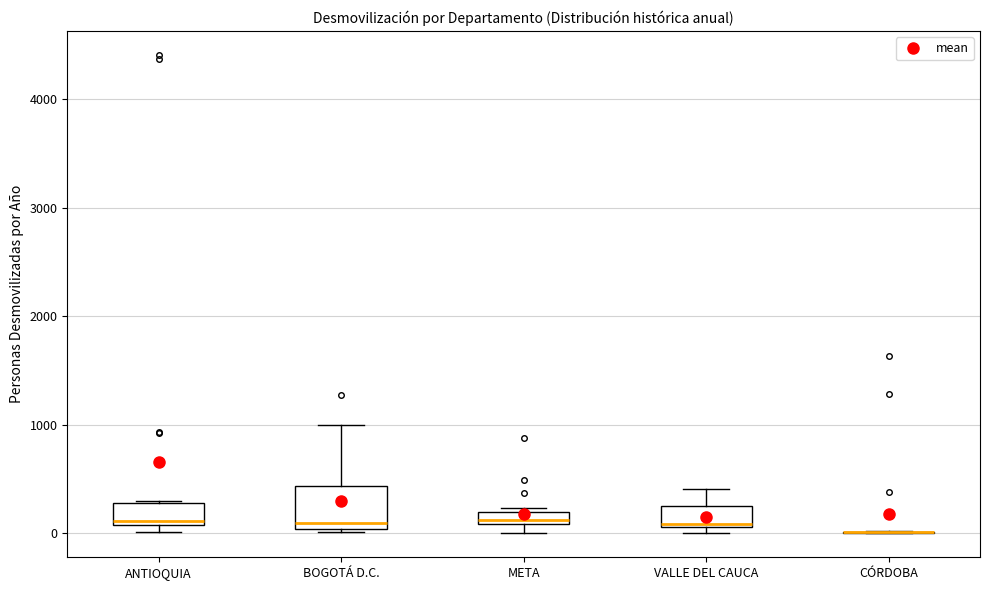

Where is the upper edge of the box for VALLE DEL CAUCA on the y-axis? The values are not printed on the chart, so give them approximately, as read against the axis.

300